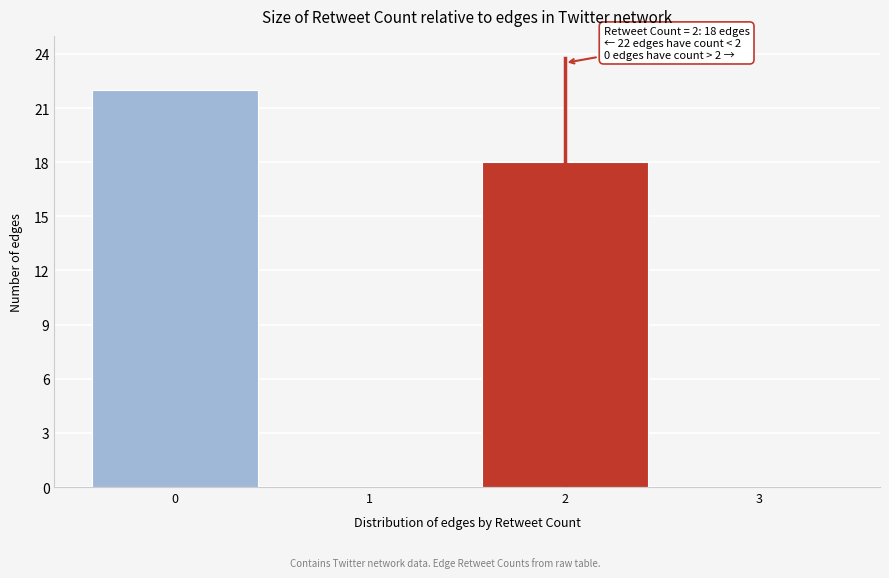

Reading left to right, extract all data points from this chart.

0=22	1=0	2=18	3=0